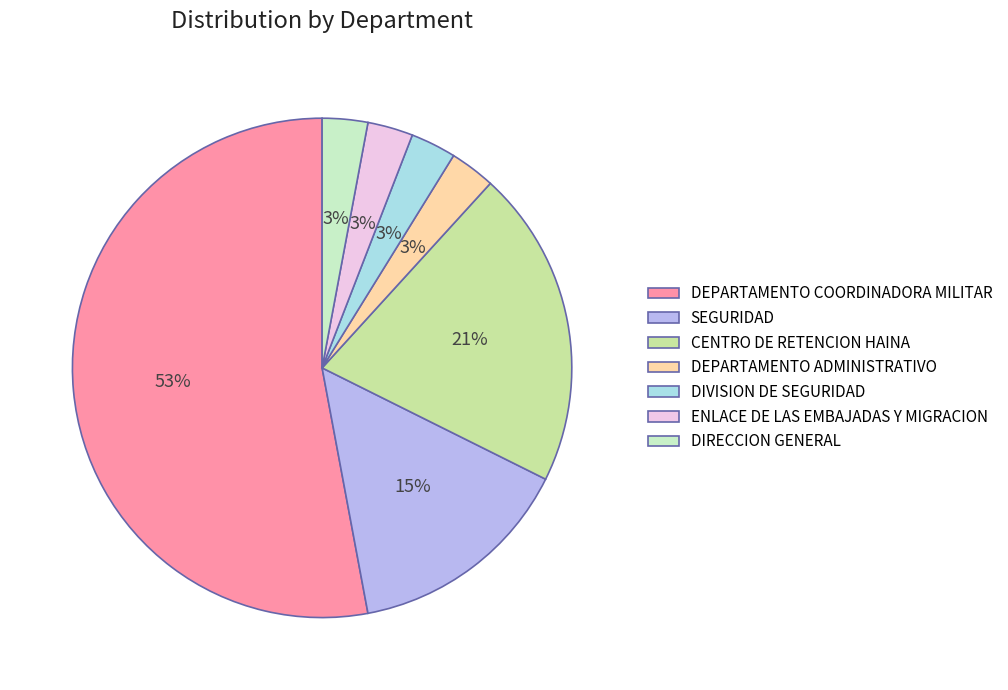

Does DEPARTAMENTO COORDINADORA MILITAR represent more than half of the total?

Yes